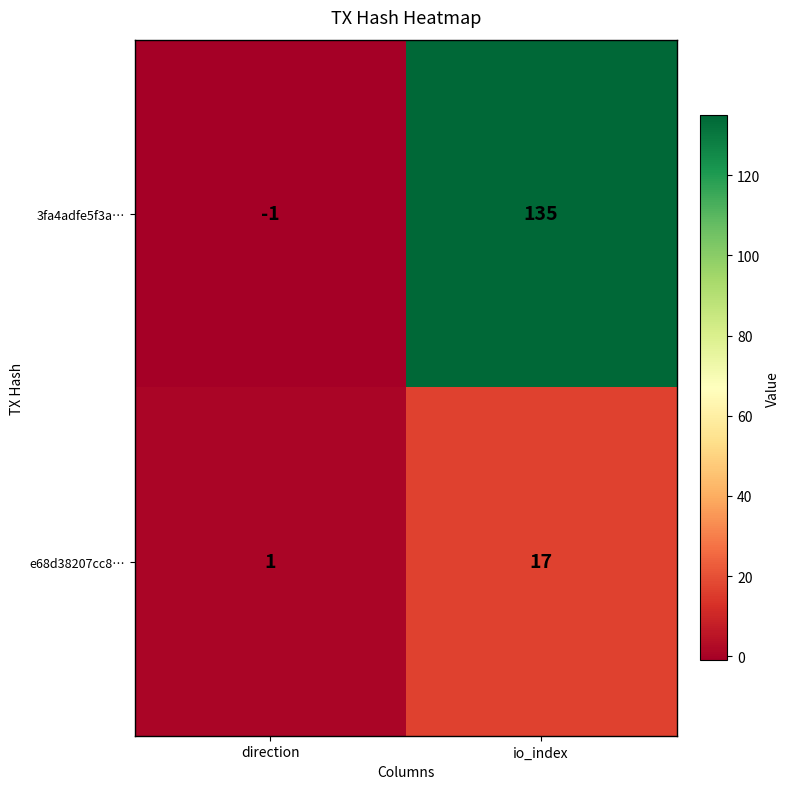

Rank the series by their average value, from highest to lowest.

3fa4adfe5f3a…, e68d38207cc8…